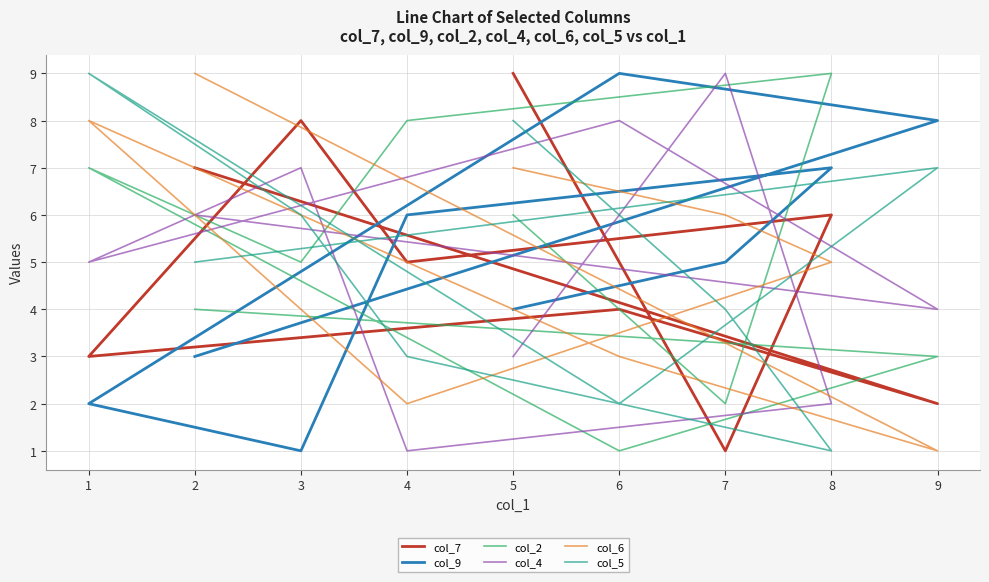

How many interior local valleys does the col_2 series have?

3